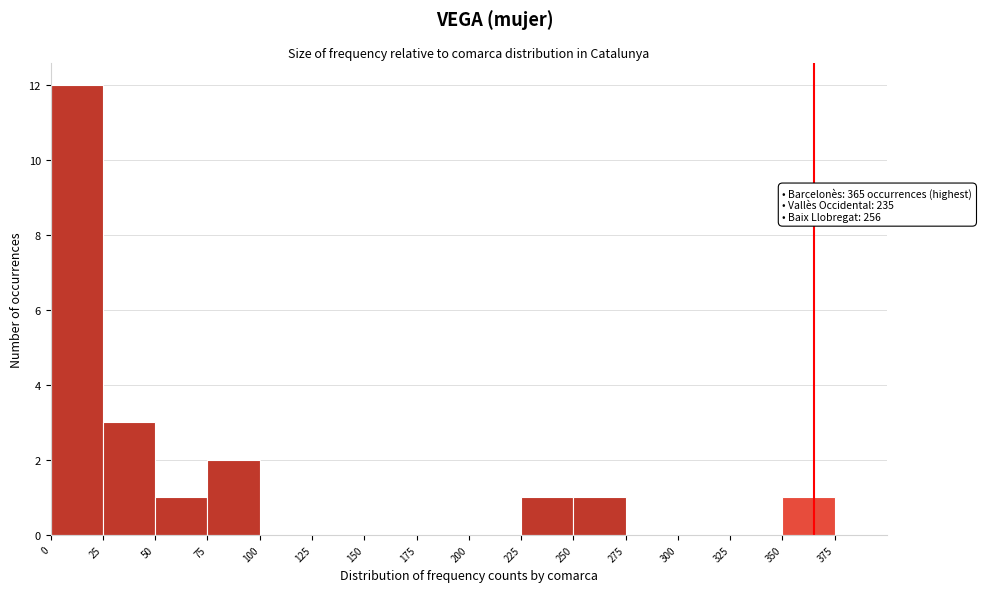

Over which range of the x-axis is the bar tallest?

0 to 25